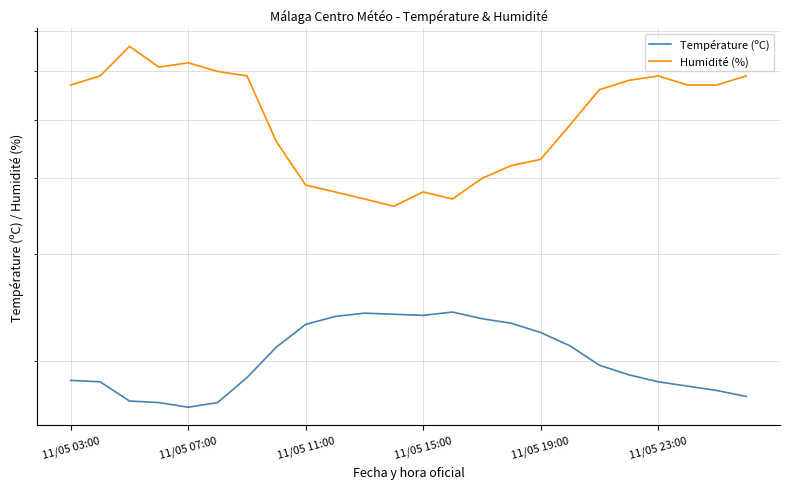

Which series has the largest range (max minus min)?

Humidité (%)